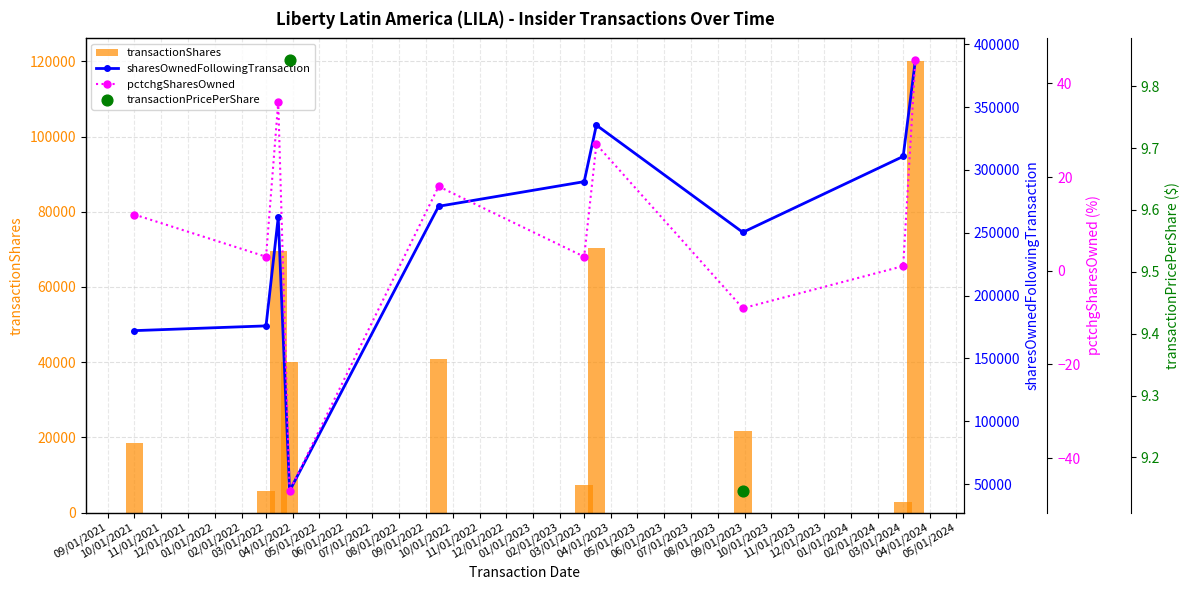

At how many categories does at least one series exceed 102673?

9